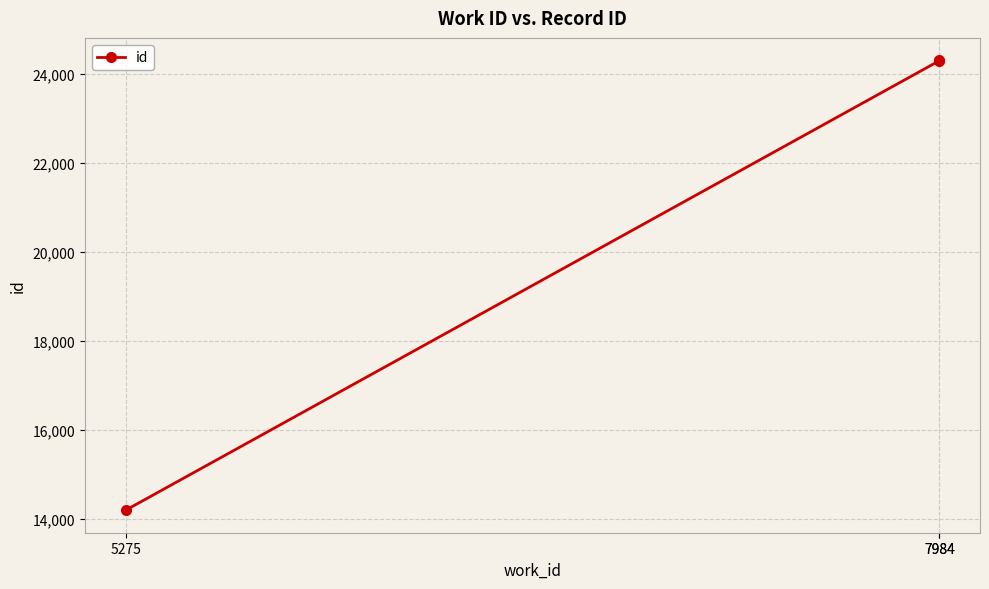

Where is the data nearest to the value 19248?

7984